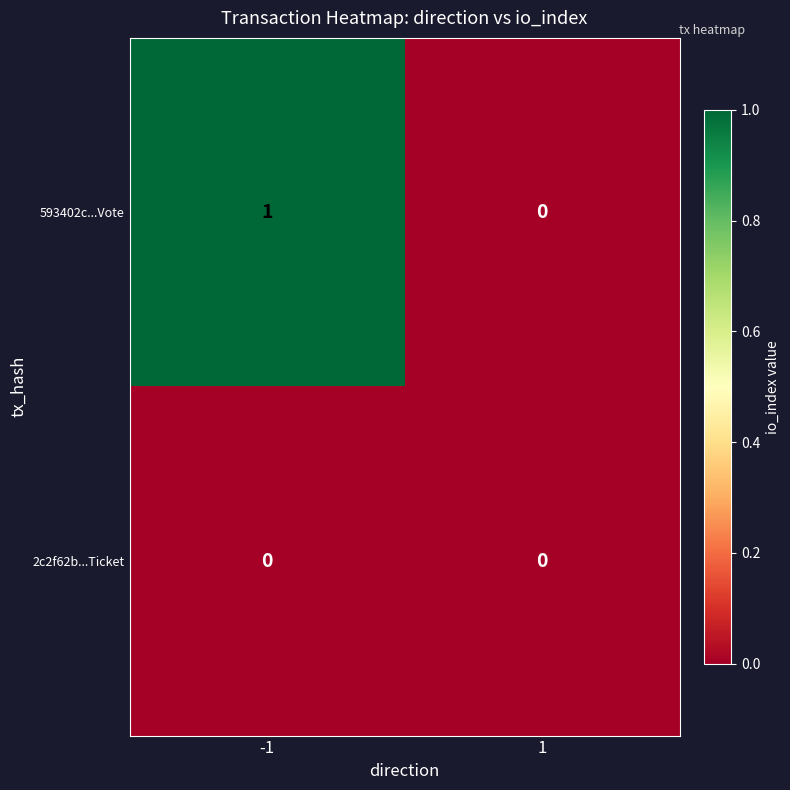

Is the value of 593402c...Vote at -1 greater than the value of 2c2f62b...Ticket at -1?

Yes